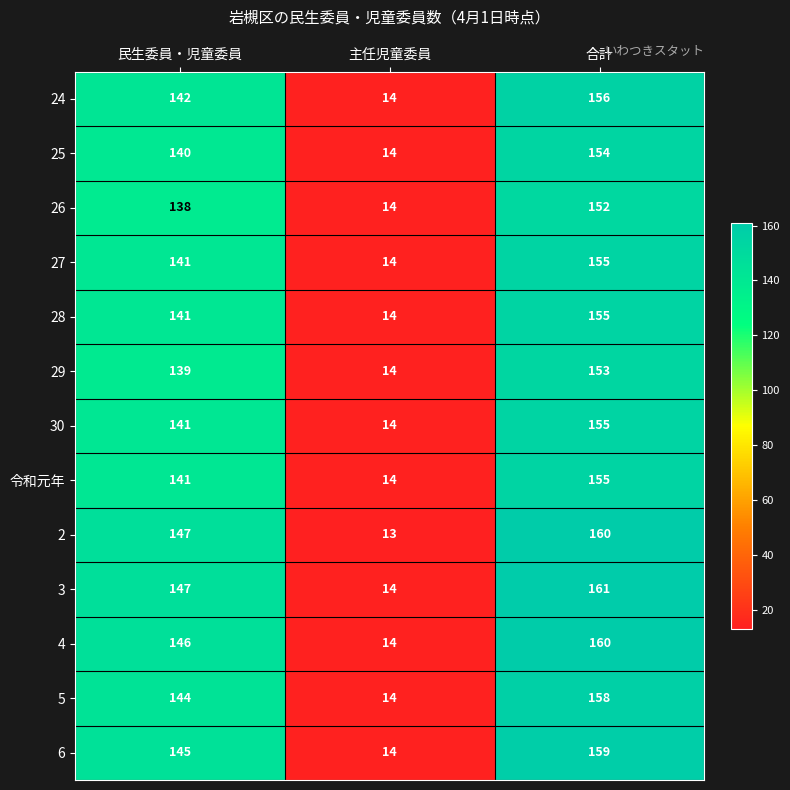

What value does the 28 series have at 民生委員・児童委員?

141